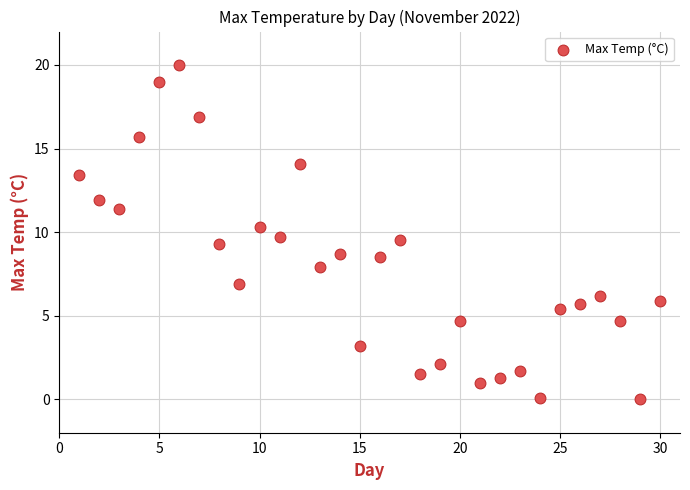

What is the range of X values (max minus min)?

29.0